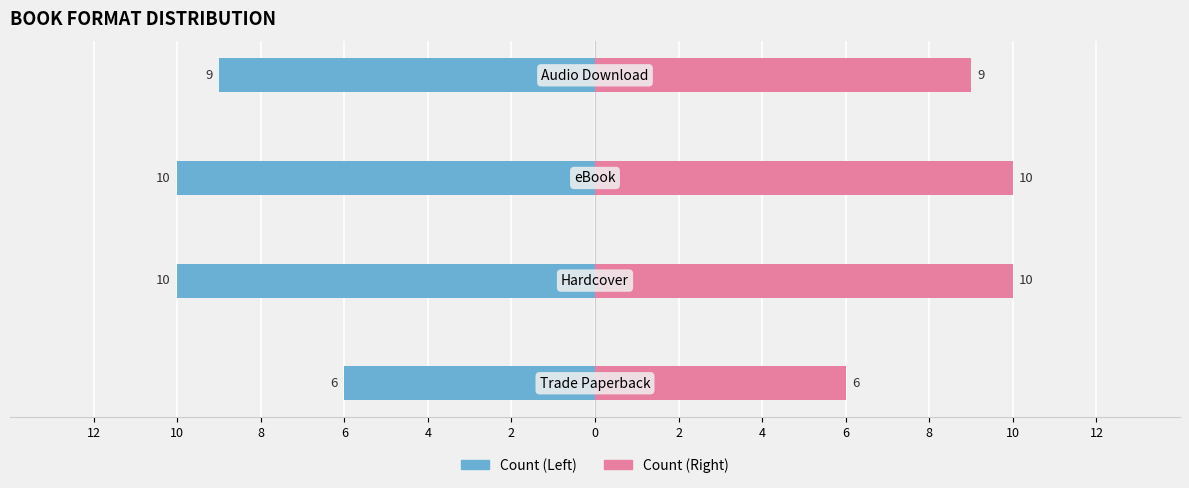

What is the value of the Count (Right) bar at the 2nd from the left?

10